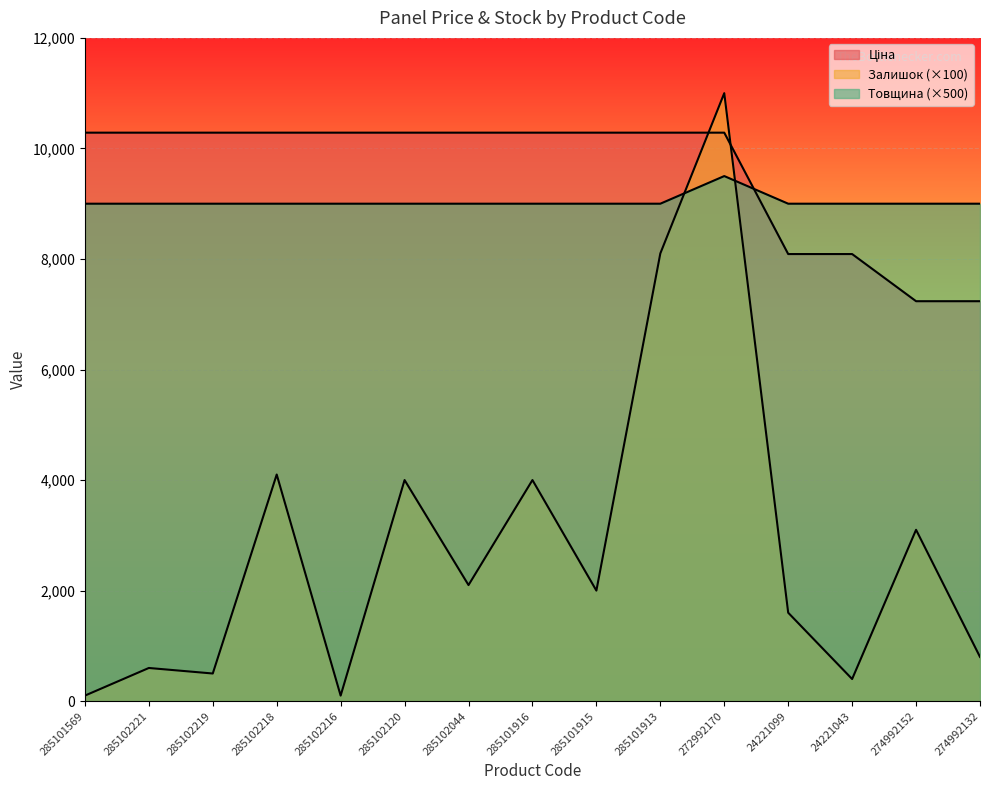

The value of Ціна at 285101916 is 10285.3. True or false?

True